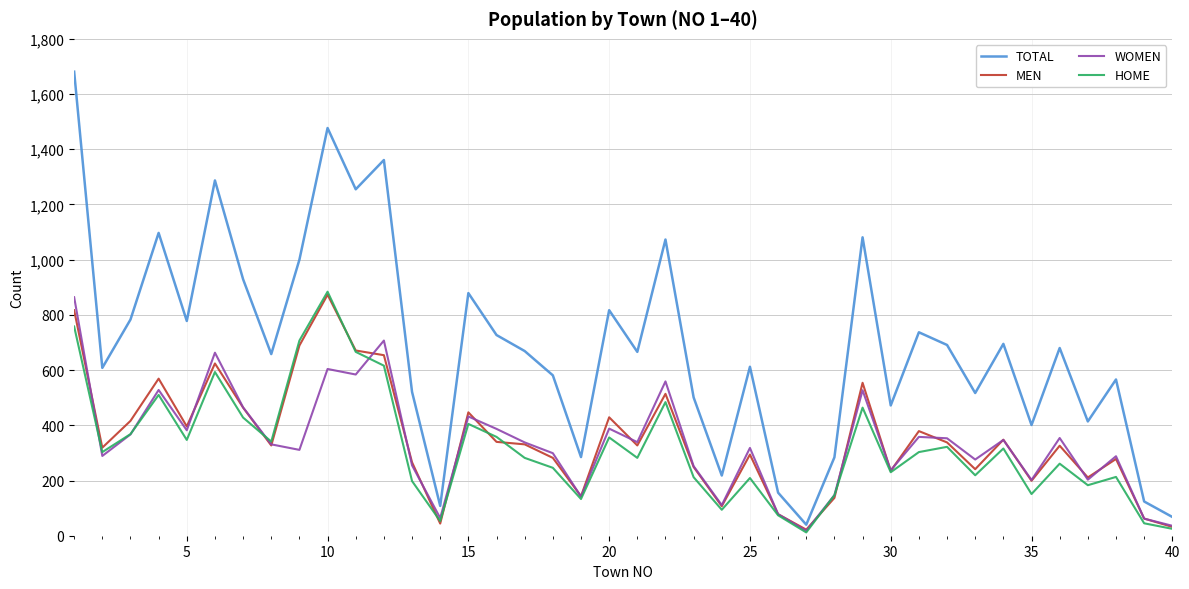

What is the greatest value displayed?

1681